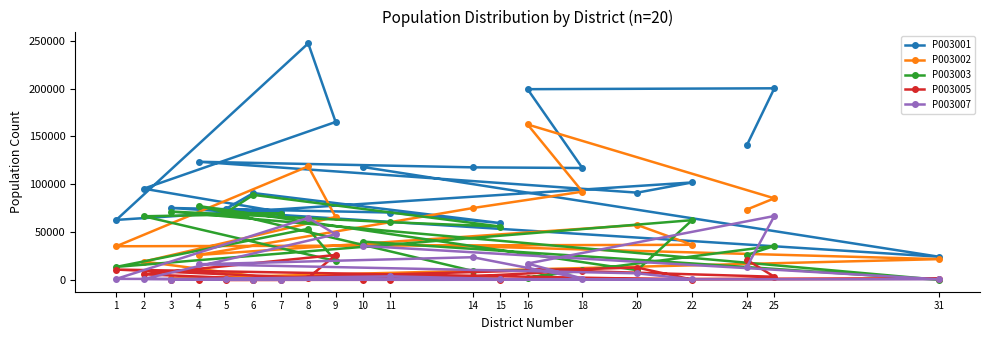

True or false: P003001 and P003002 intersect in this chart.

False